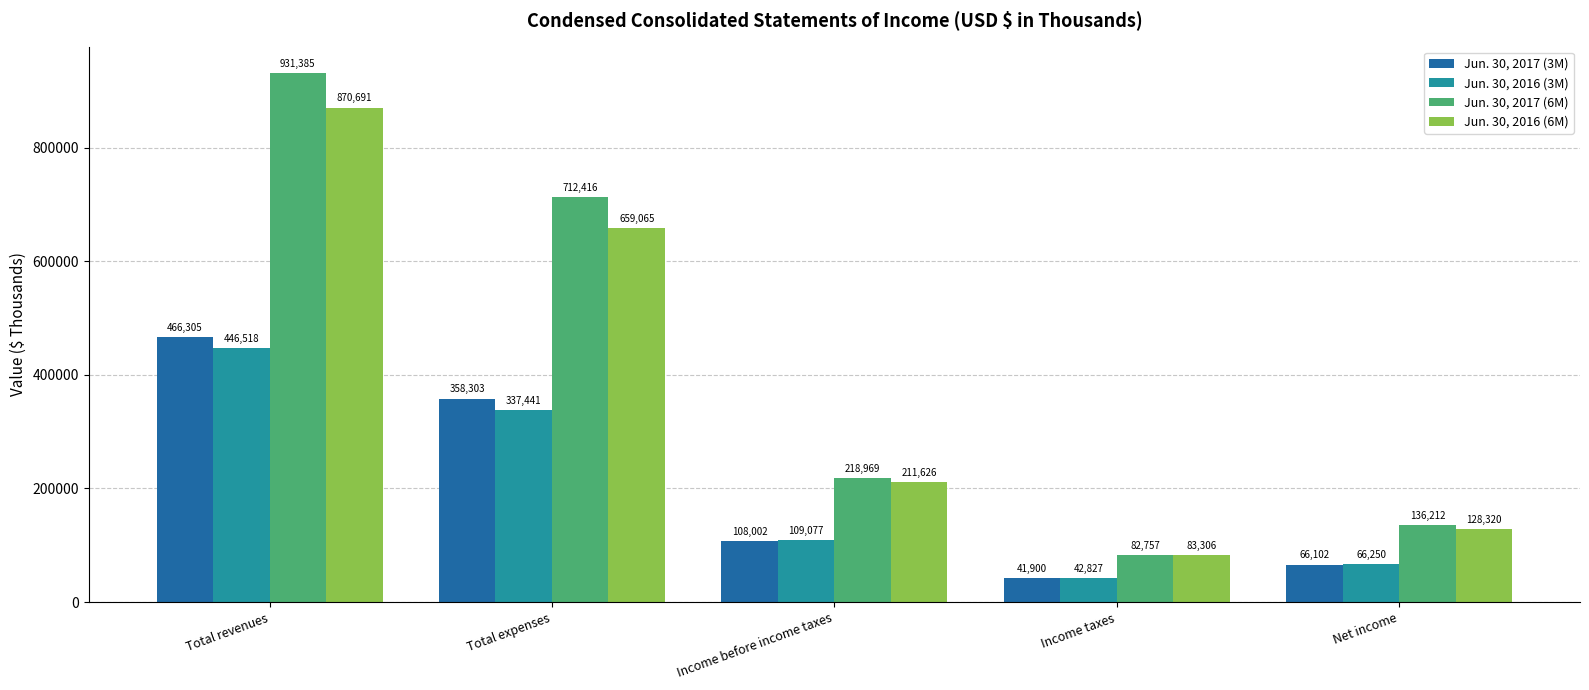

Count the number of categories in the chart.

5